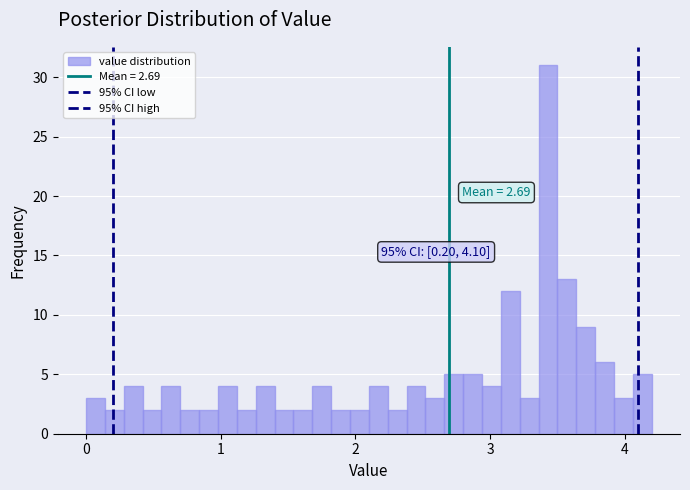

Read against the x-axis, roughly where is the centre of the tallest bar?

3.4